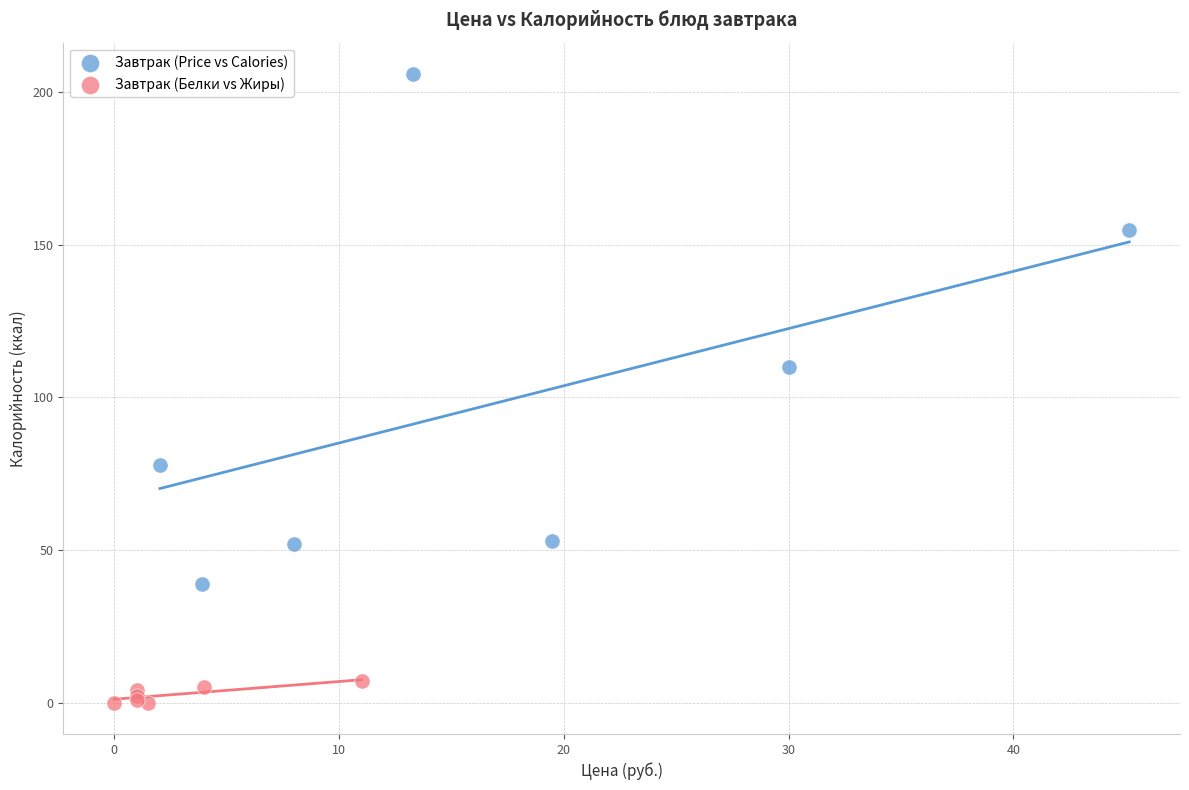

Which series contains the lowest Y value?

Завтрак (Белки vs Жиры)